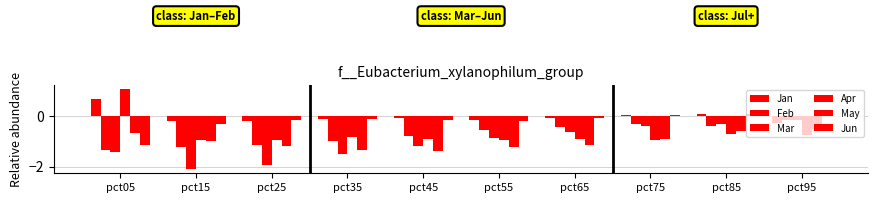

True or false: Jan has a value of -0.3 at pct25.

False